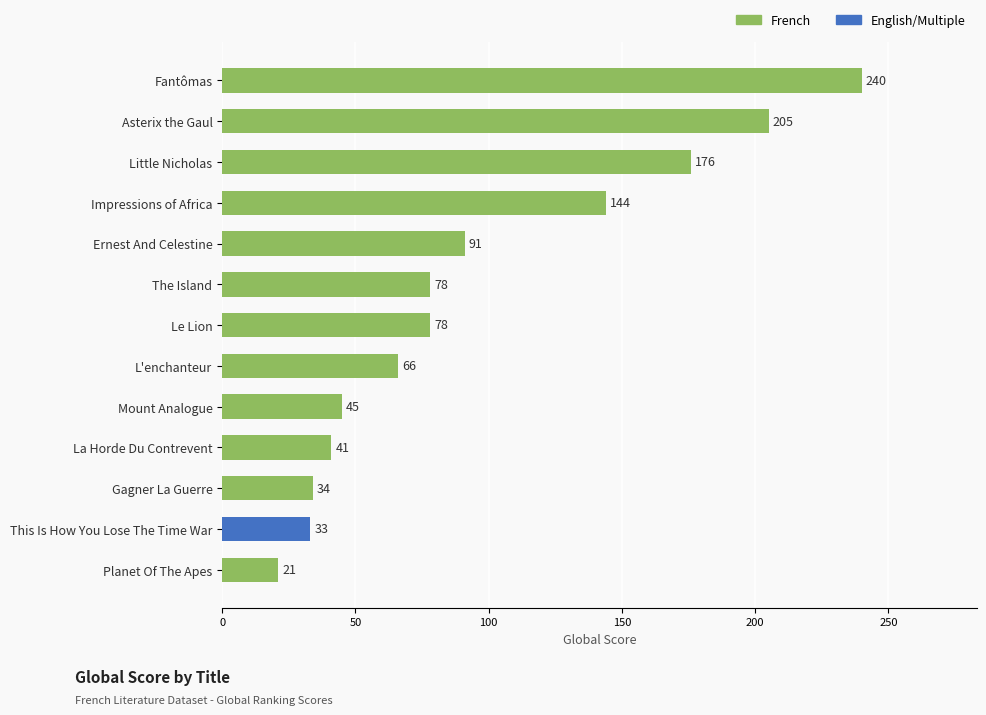

Is it true that the value at Ernest And Celestine is 34?

False